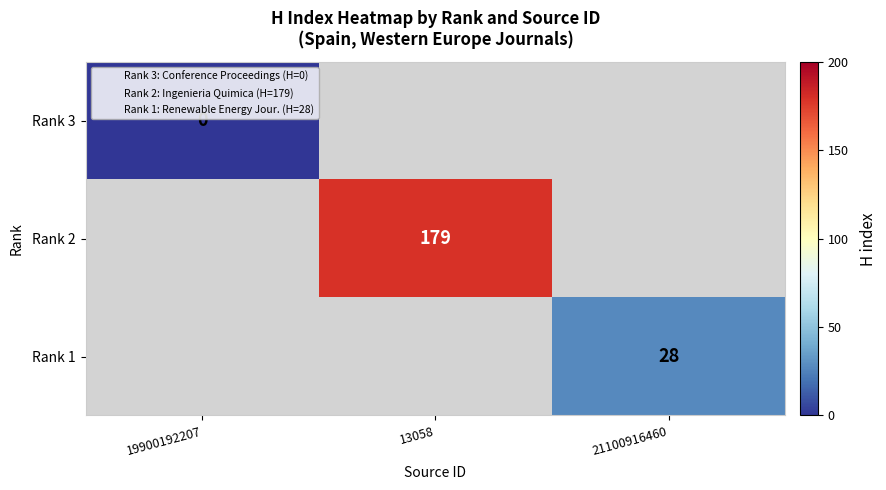

Is it true that Rank 1 equals 8.8 at 21100916460?

False